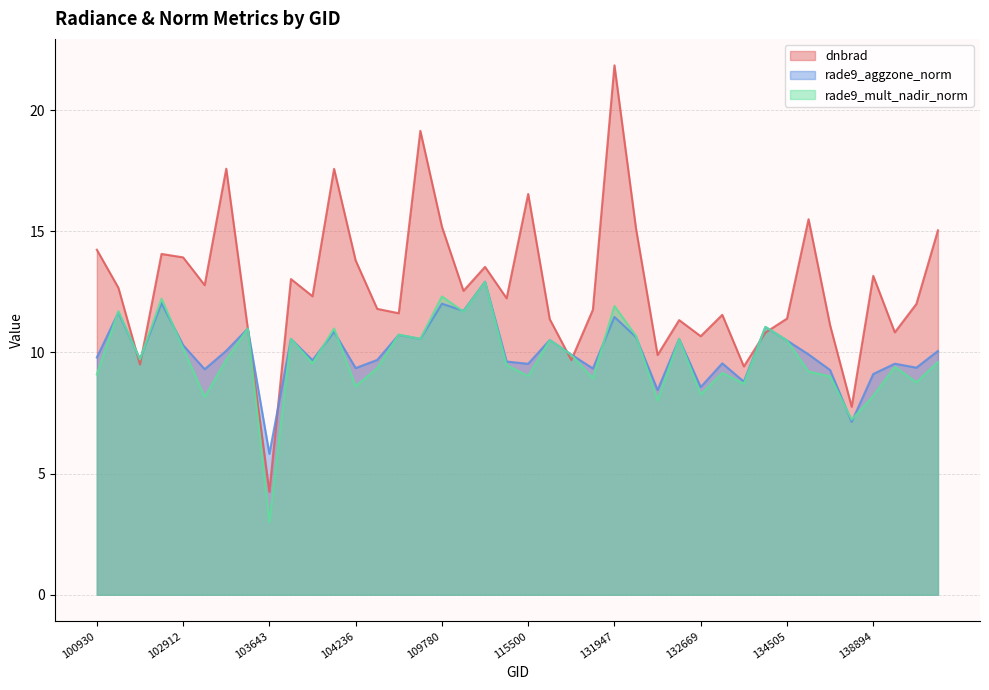

Which series has the largest total across all categories?

dnbrad